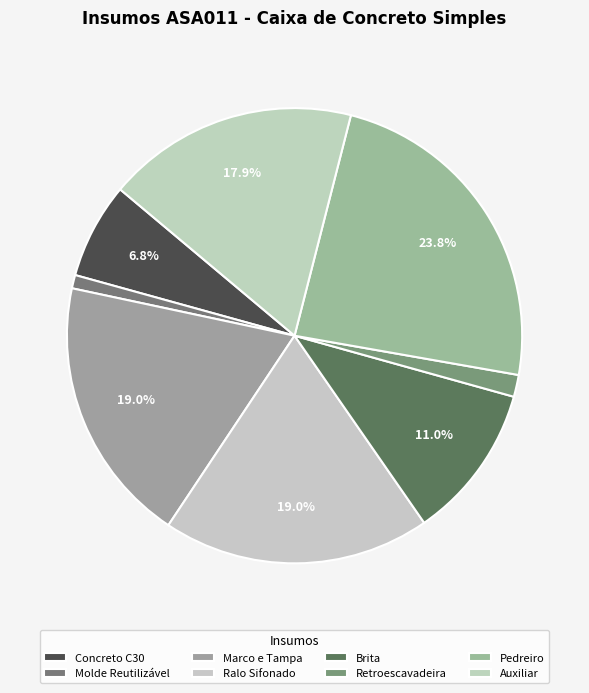

How many slices are in this pie chart?

8